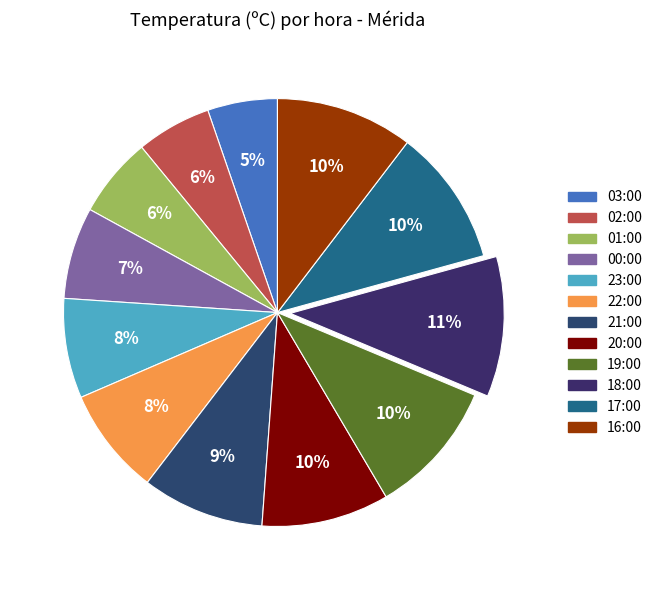

The 03:00 slice represents 19% of the pie. True or false?

False